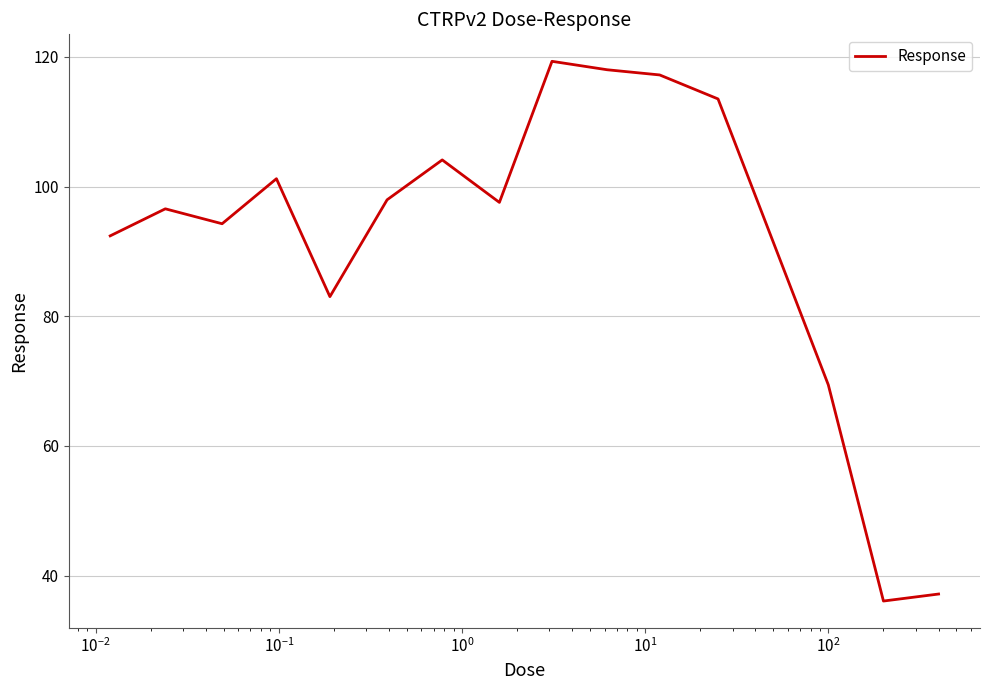

What is the minimum value shown in the chart?

36.1